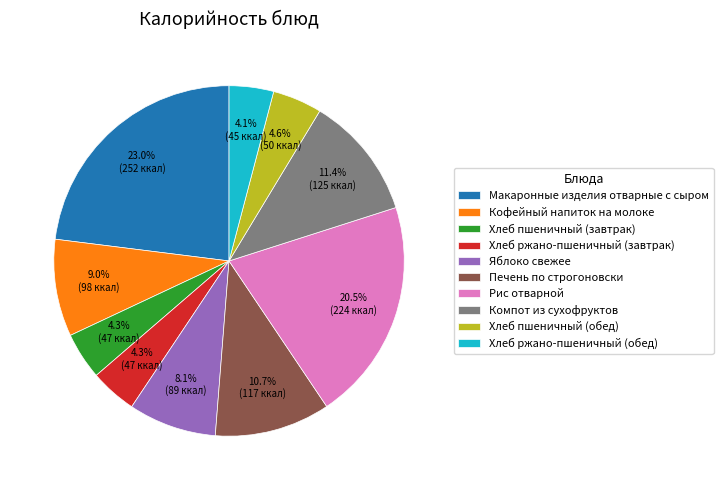

Which category has the biggest portion of the pie?

Макаронные изделия отварные с сыром